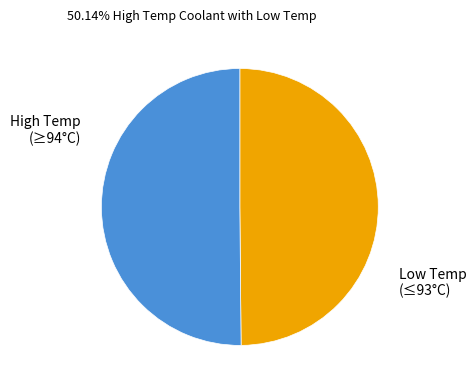

Is the sum of High Temp (≥94°C) and Low Temp (≤93°C) greater than half?

Yes